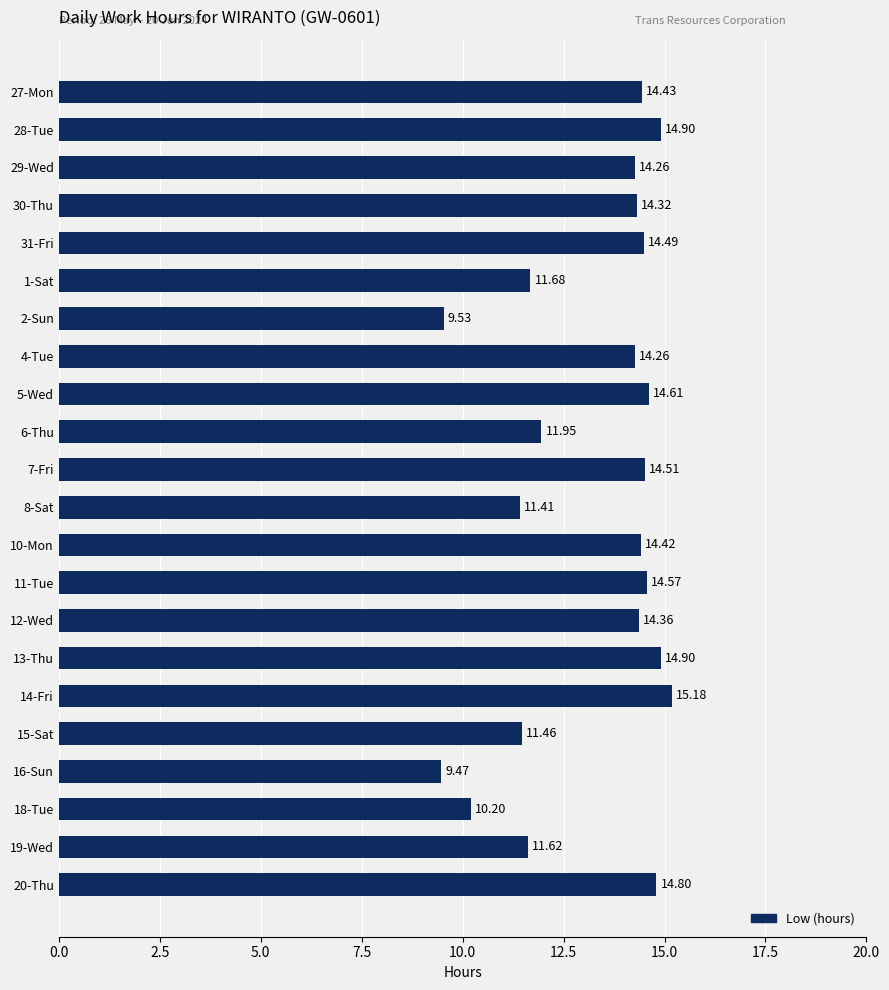

How many distinct data groups are displayed?

1